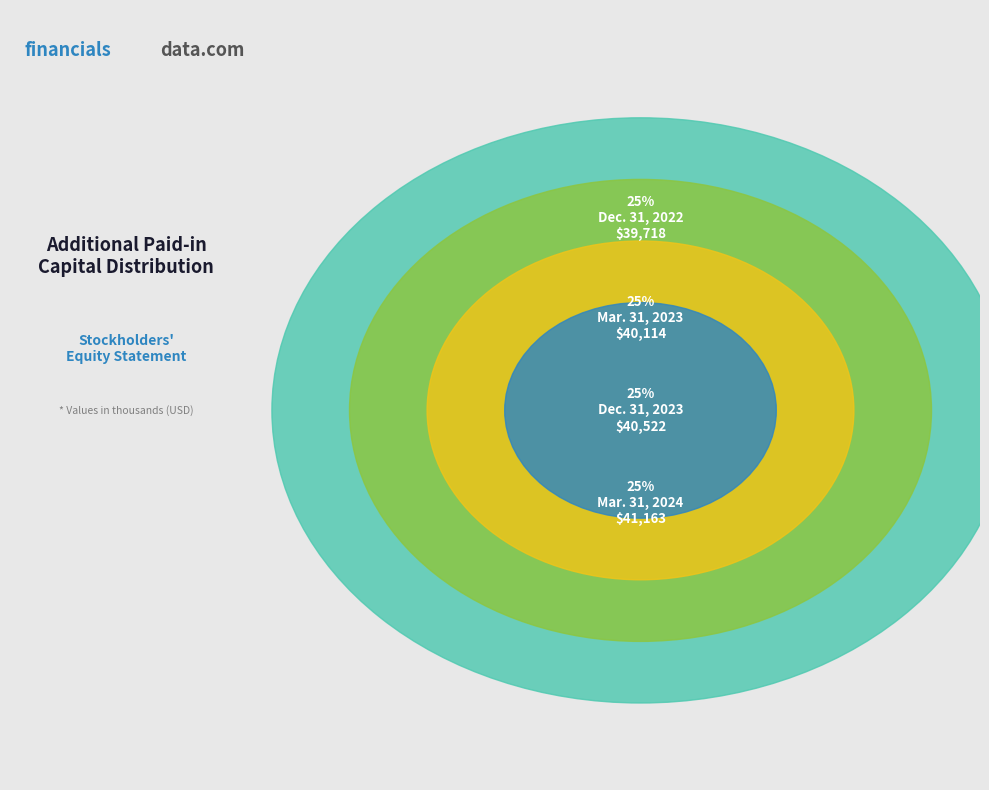

Which slice is the smallest?

Dec. 31, 2022